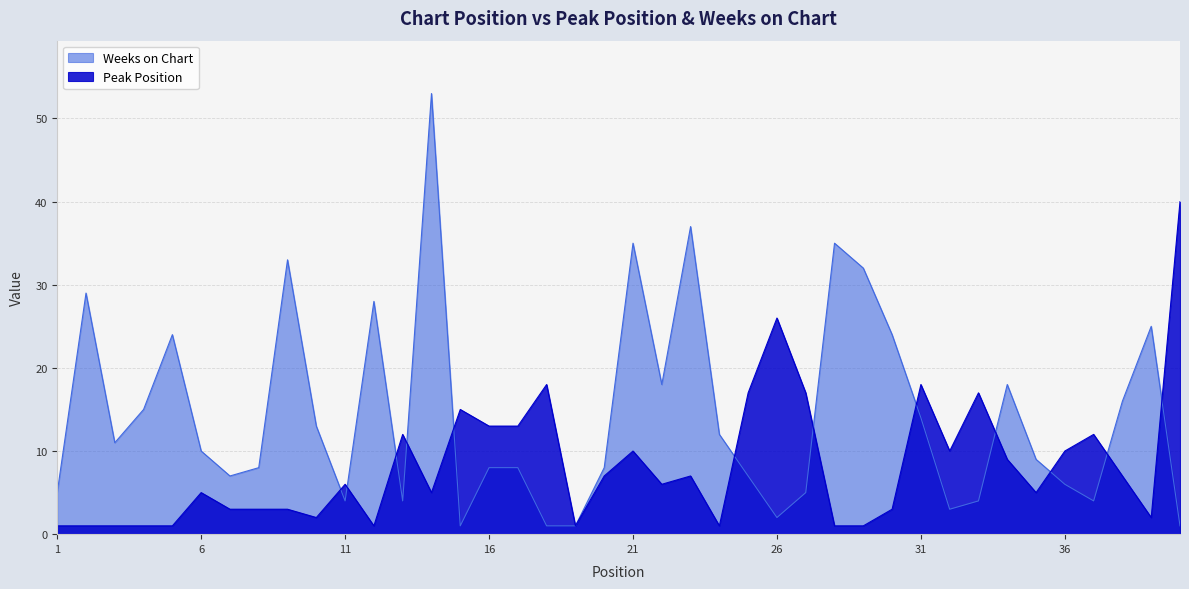

Reading left to right, what are all the values shown in this chart?

Peak Position: 1=1	2=1	3=1	4=1	5=1	6=5	7=3	8=3	9=3	10=2	11=6	12=1	13=12	14=5	15=15	16=13	17=13	18=18	19=1	20=7	21=10	22=6	23=7	24=1	25=17	26=26	27=17	28=1	29=1	30=3	31=18	32=10	33=17	34=9	35=5	36=10	37=12	38=7	39=2	40=40
Weeks on Chart: 1=5	2=29	3=11	4=15	5=24	6=10	7=7	8=8	9=33	10=13	11=4	12=28	13=4	14=53	15=1	16=8	17=8	18=1	19=1	20=8	21=35	22=18	23=37	24=12	25=7	26=2	27=5	28=35	29=32	30=24	31=14	32=3	33=4	34=18	35=9	36=6	37=4	38=16	39=25	40=1